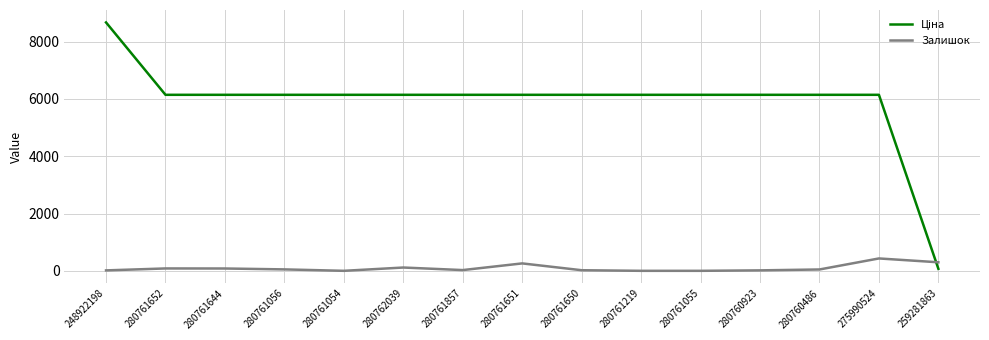

What is the maximum value for Залишок?

432.0